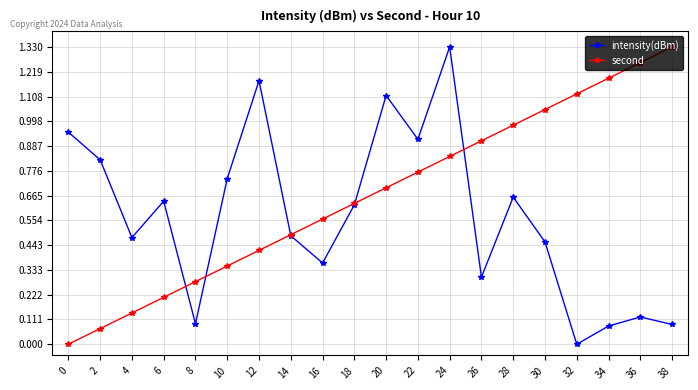

At which category is the sum across all series the highest?

24